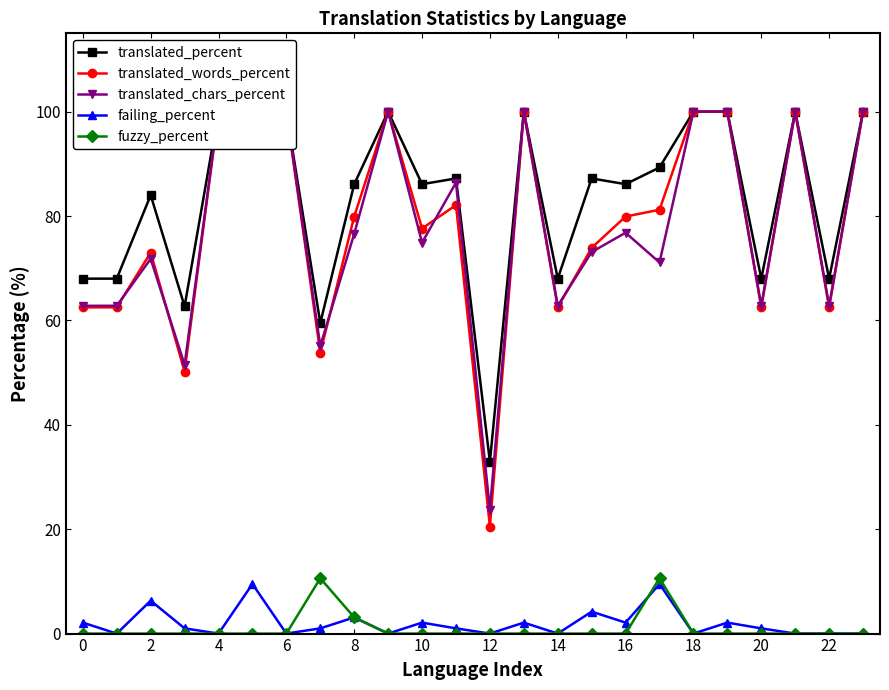

True or false: failing_percent has more than 1 interior local peaks.

True